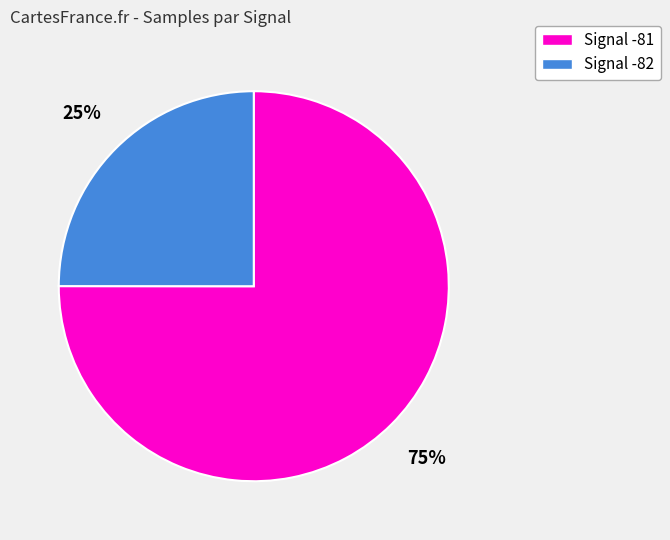

Which slice is the largest?

Signal -81